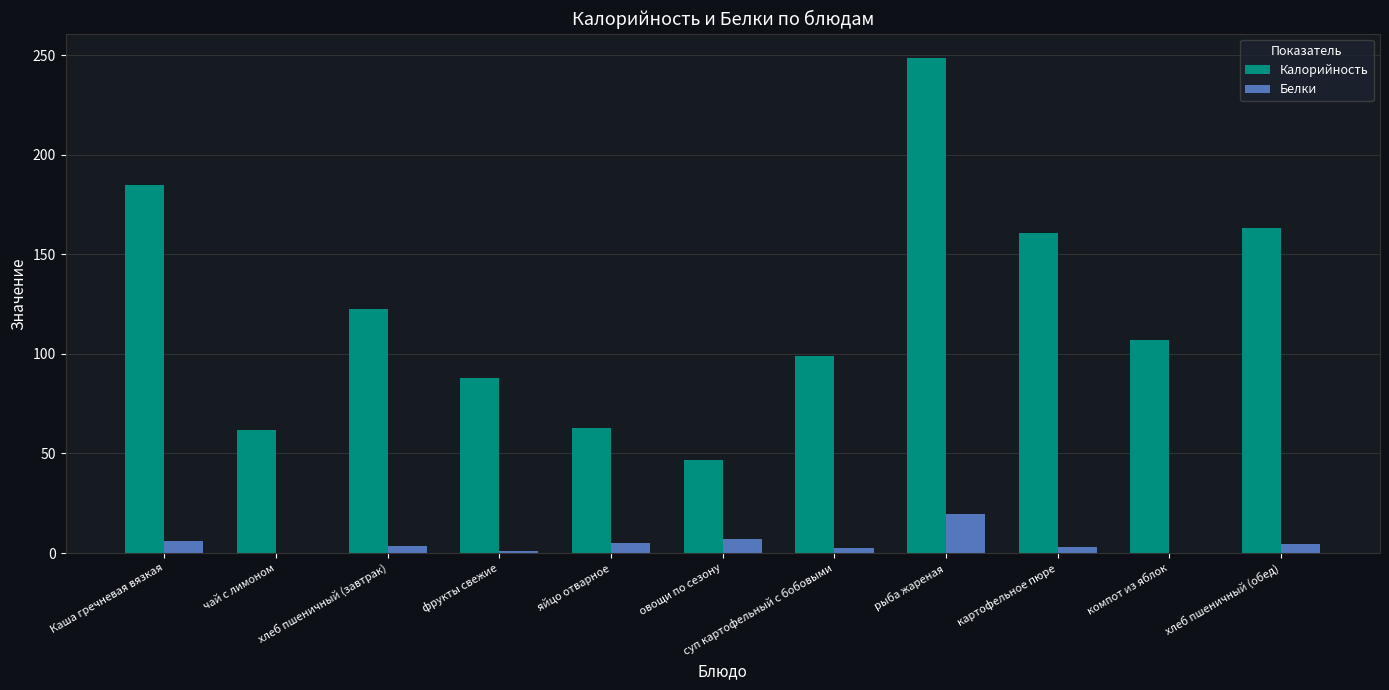

What is the difference between the Калорийность values at хлеб пшеничный (обед) and рыба жареная?

85.2